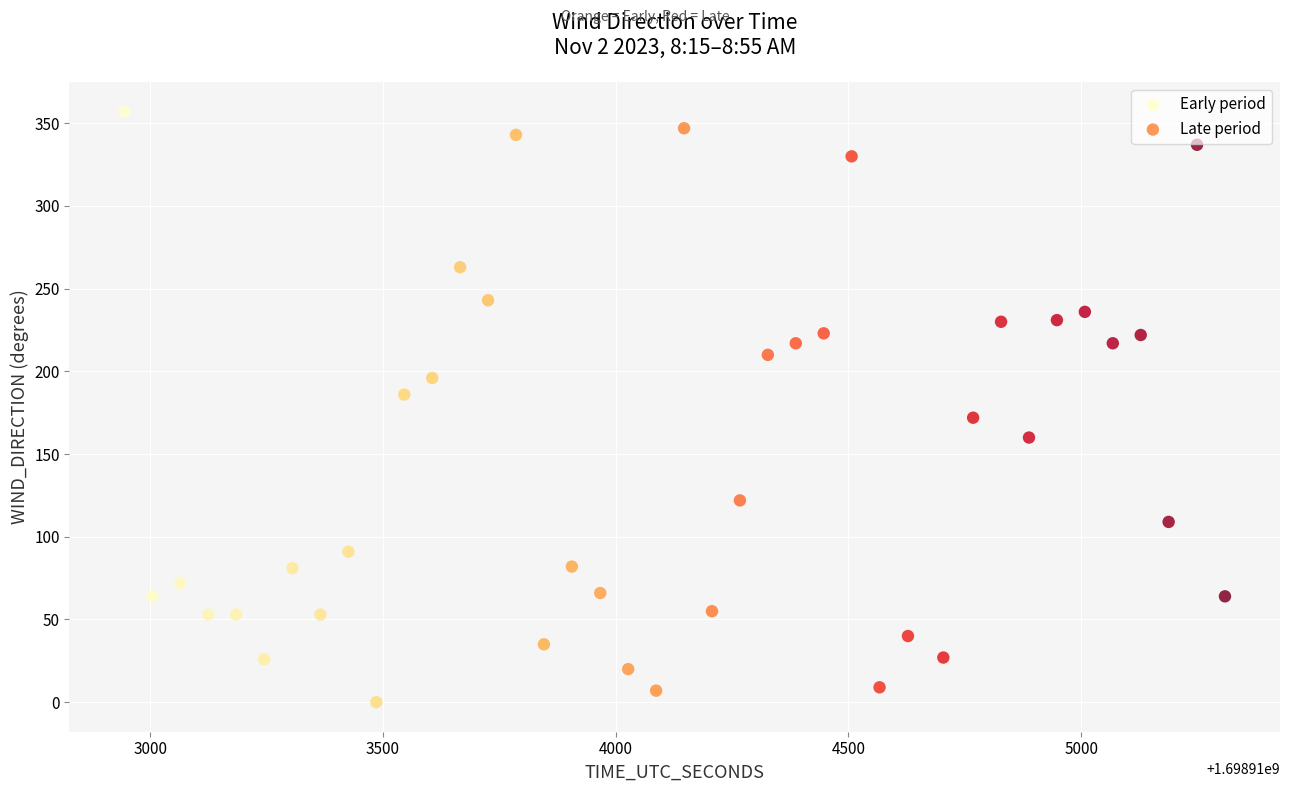

Which series has the widest spread of Y values?

Early period